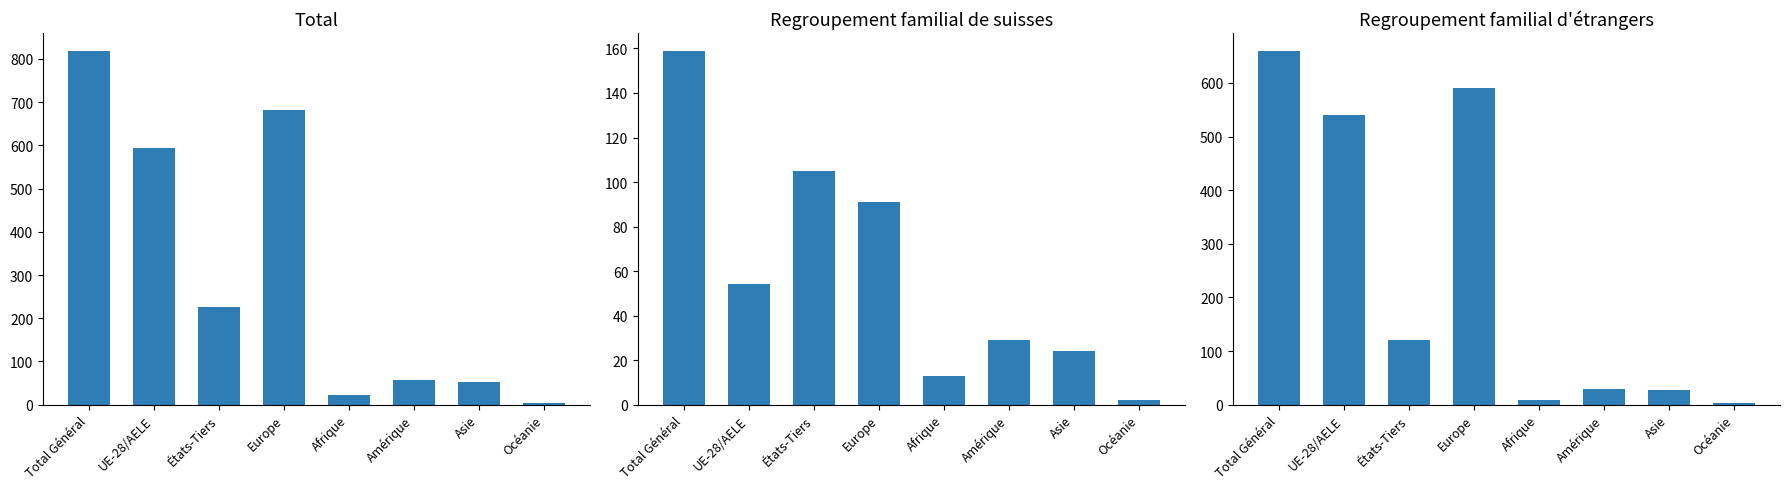

At which label does Total reach its minimum?

Océanie